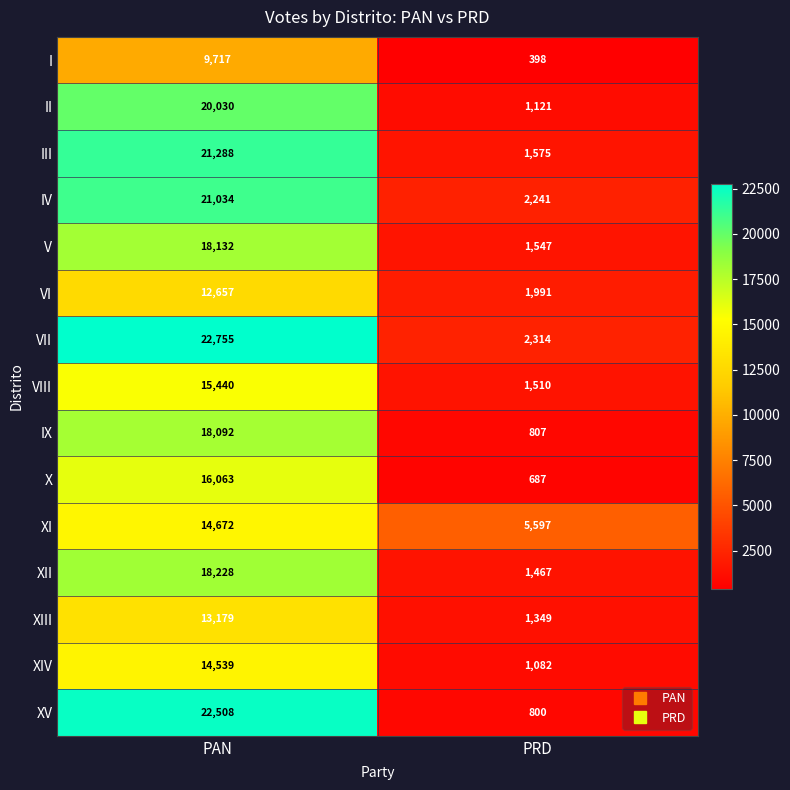

Which label corresponds to the largest value in the chart?

PAN